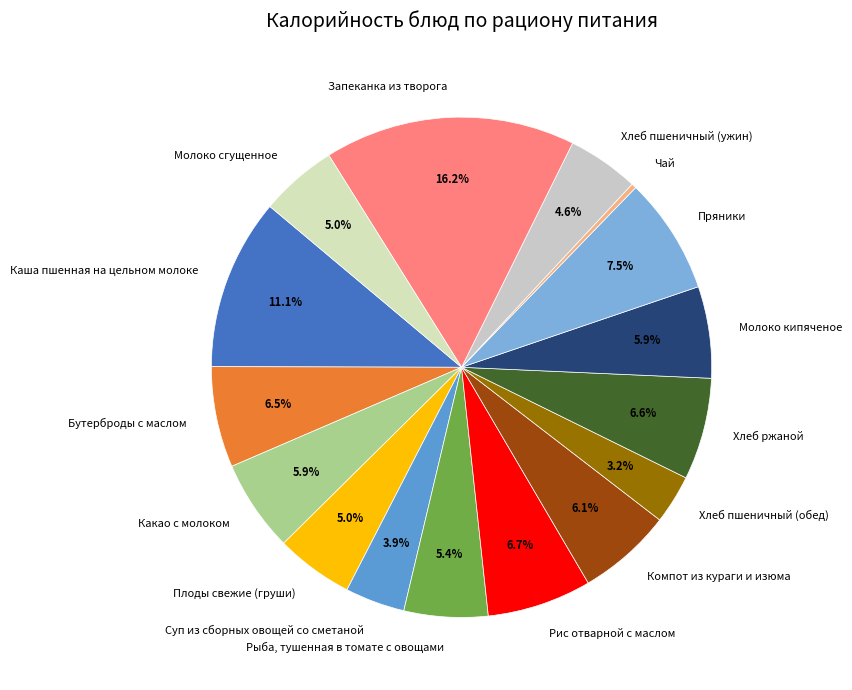

Is the sum of Хлеб пшеничный (ужин) and Чай greater than half?

No